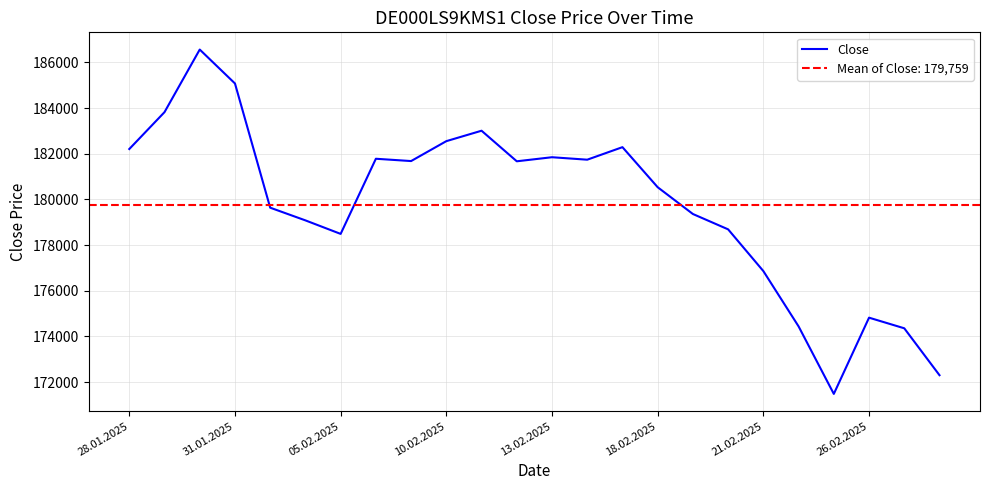

Is it true that Close equals 182549 at 10.02.2025?

True